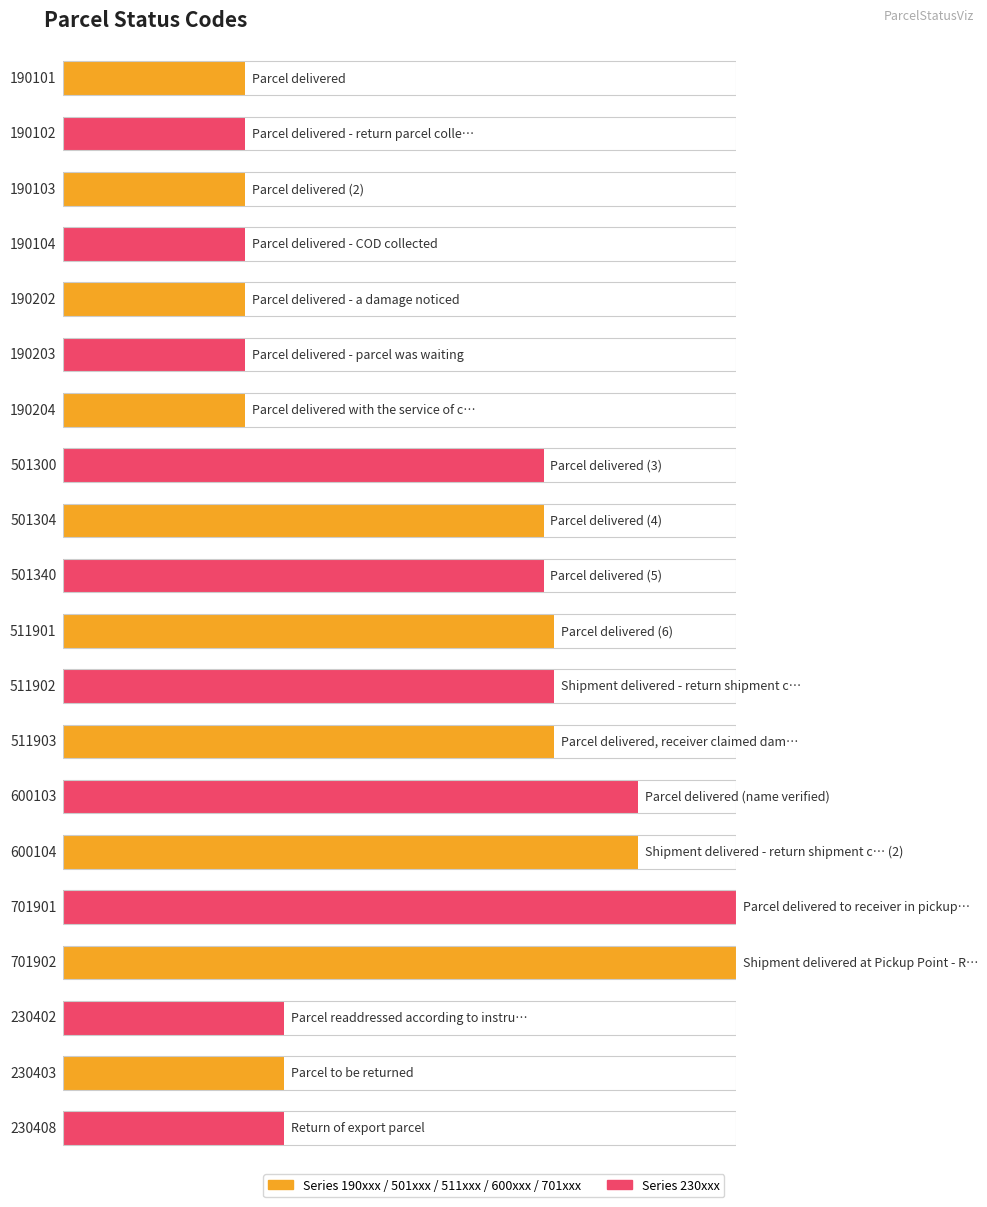

How many values are below 501300?

10